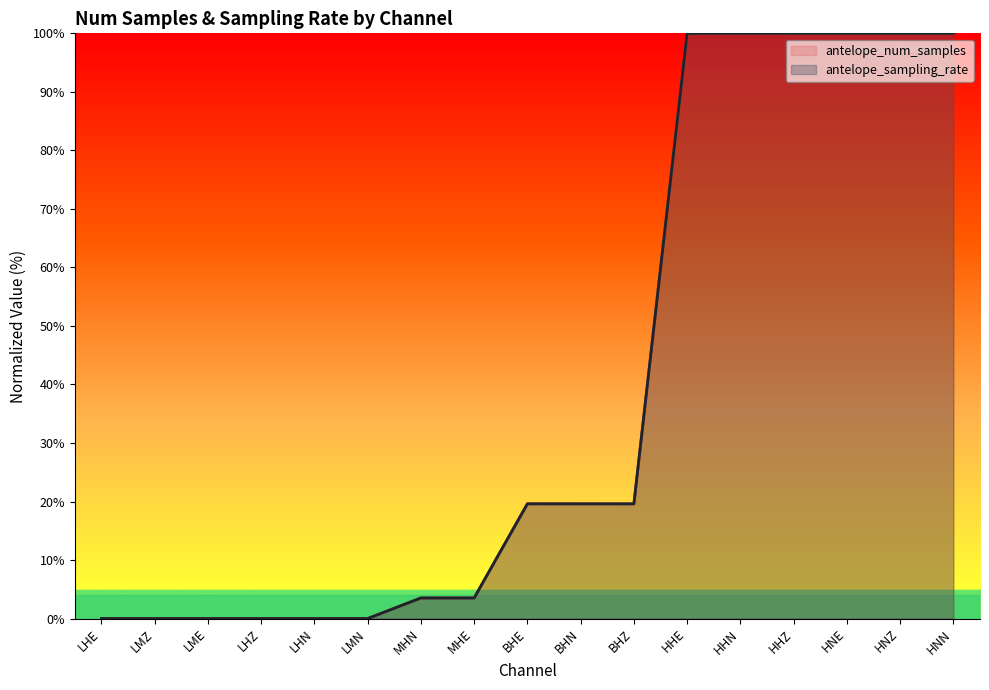

Where does the antelope_sampling_rate series first go above 19?

BHE